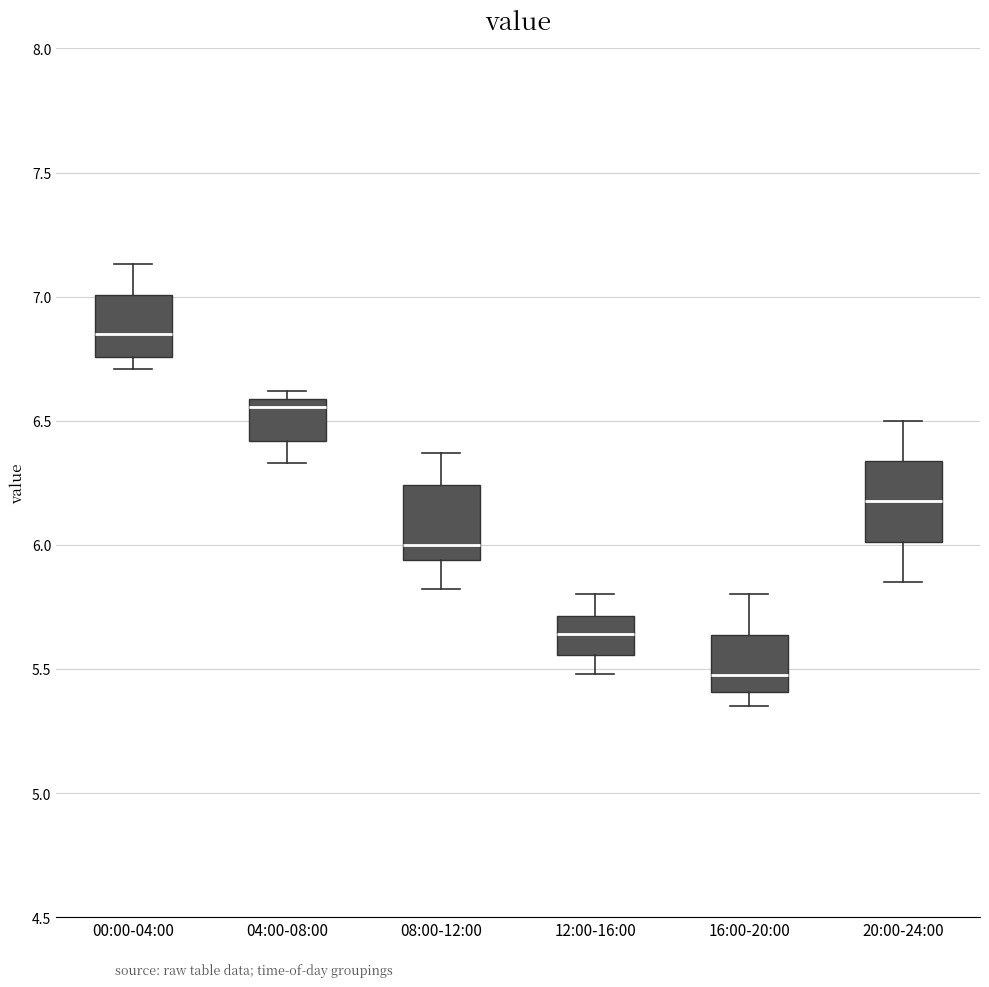

Reading left to right, read every box against the y-axis: the position of its median line, the range the box covers, and the ends of its whiskers. The values are not printed on the chart, so give them approximately, as read against the axis.

00:00-04:00: median 6.85, box 6.75 to 7.00, whiskers 6.70 to 7.15
04:00-08:00: median 6.55, box 6.40 to 6.60, whiskers 6.35 to 6.60 (just above the box's upper edge)
08:00-12:00: median 6.00, box 5.95 to 6.25, whiskers 5.80 to 6.35
12:00-16:00: median 5.65, box 5.55 to 5.70, whiskers 5.50 to 5.80
16:00-20:00: median 5.50, box 5.40 to 5.65, whiskers 5.35 to 5.80
20:00-24:00: median 6.20, box 6.00 to 6.35, whiskers 5.85 to 6.50